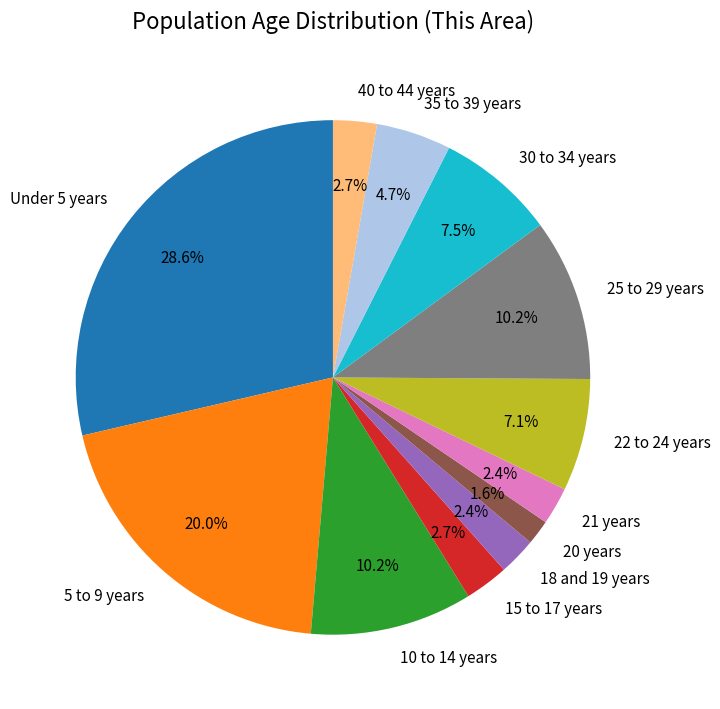

To the nearest percent, what percentage of the pie is 35 to 39 years?

5%